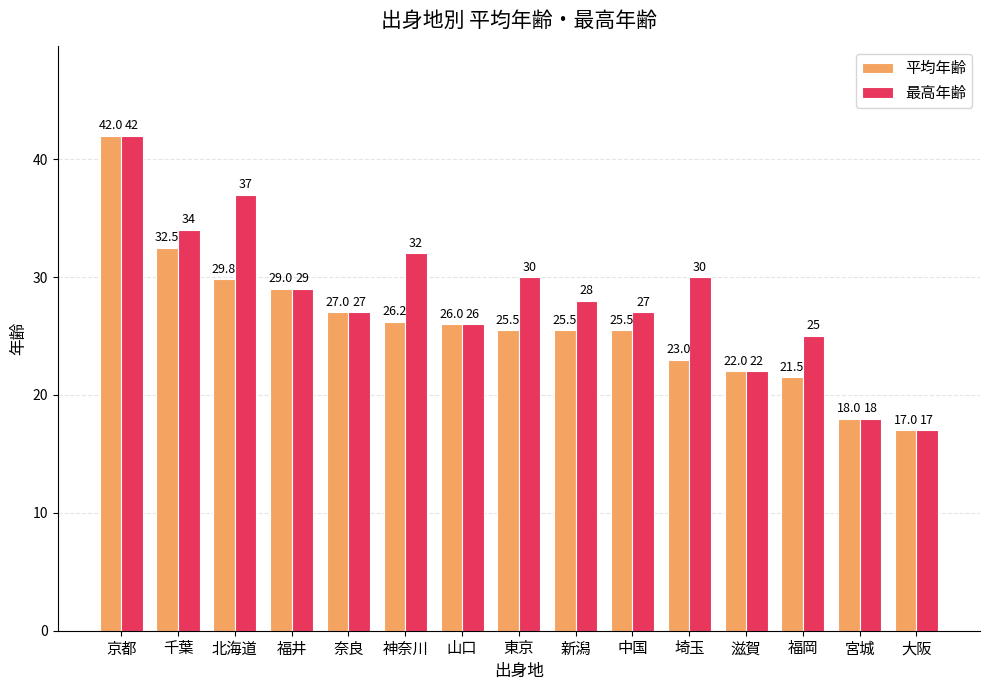

True or false: 平均年齢 has a value of 26.0 at 山口.

True